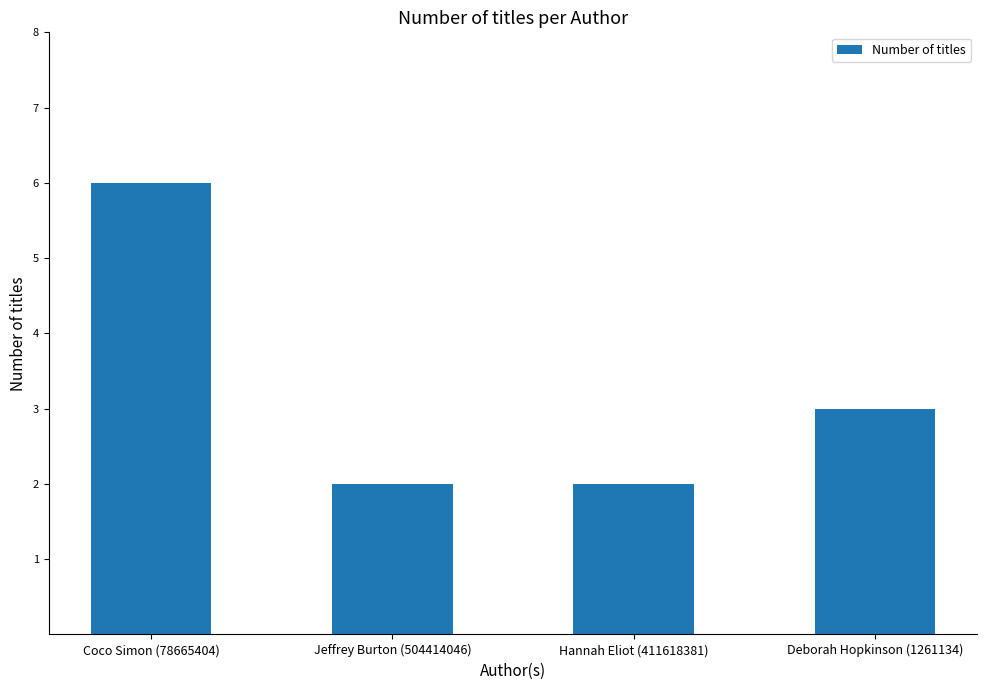

What position from the right is Hannah Eliot (411618381)?

2